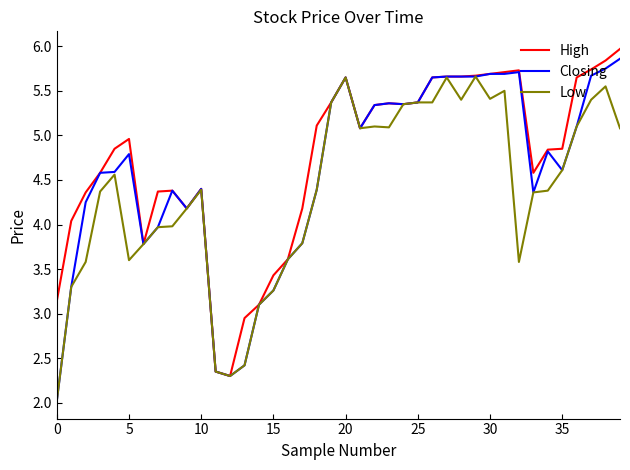

What is the minimum value shown in the chart?

2.0